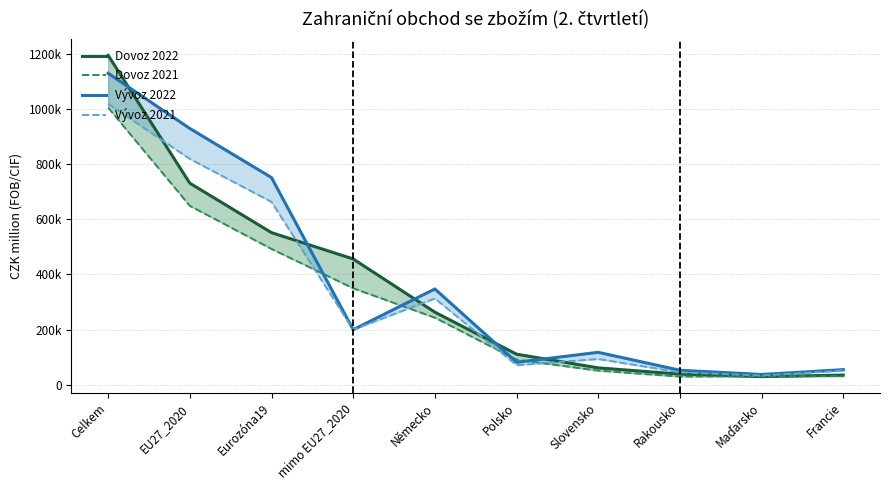

Which category has the lowest value across all series?

Maďarsko